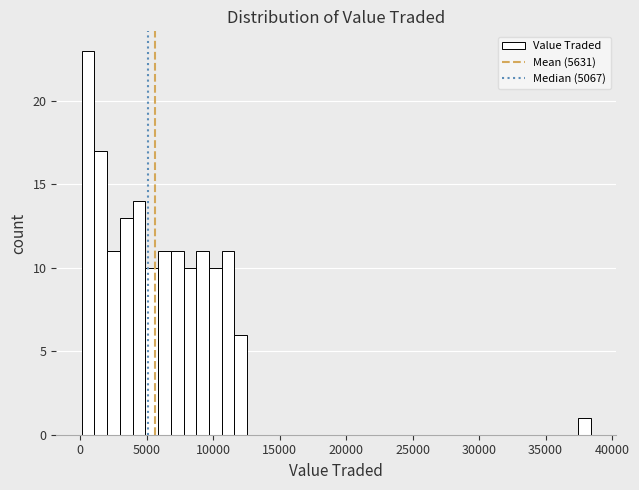

Read against the x-axis, roughly where is the centre of the tallest bar?

500